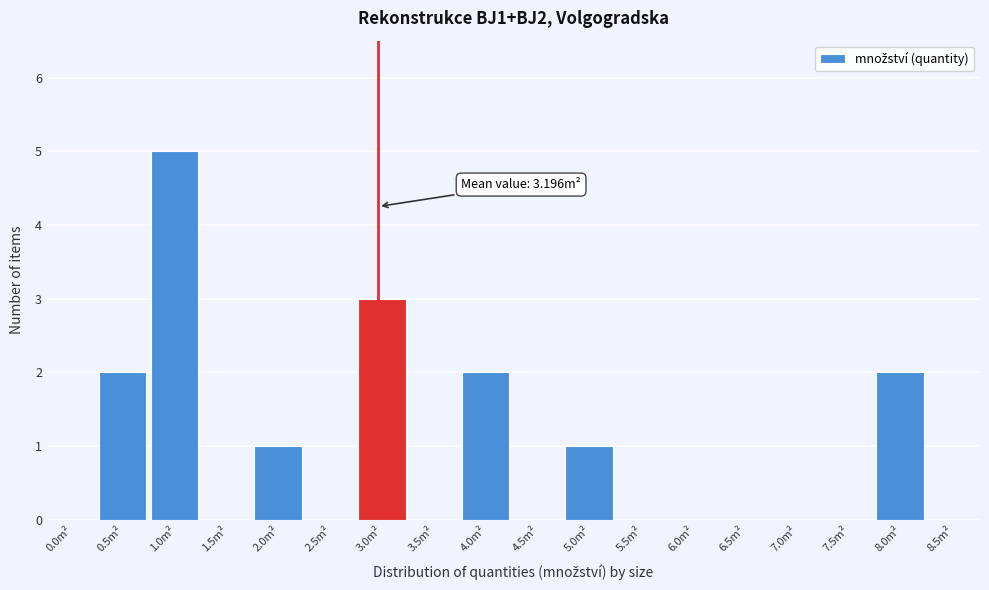

Reading right to left, transcribe all the data shown in this chart.

8.5m²=0	8.0m²=2	7.5m²=0	7.0m²=0	6.5m²=0	6.0m²=0	5.5m²=0	5.0m²=1	4.5m²=0	4.0m²=2	3.5m²=0	3.0m²=3	2.5m²=0	2.0m²=1	1.5m²=0	1.0m²=5	0.5m²=2	0.0m²=0